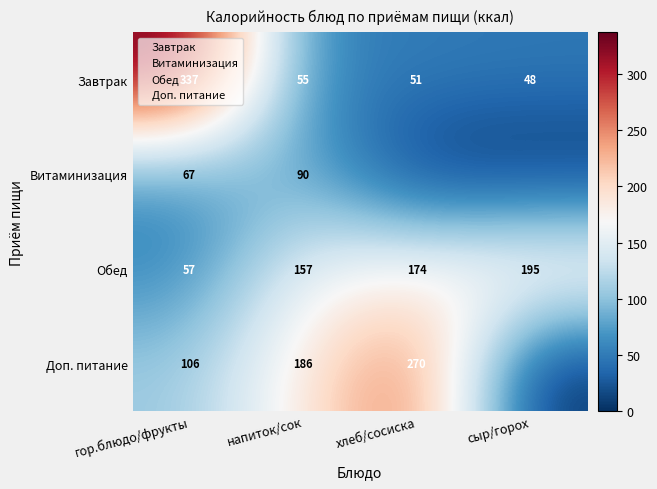

At how many categories does at least one series exceed 204?

2